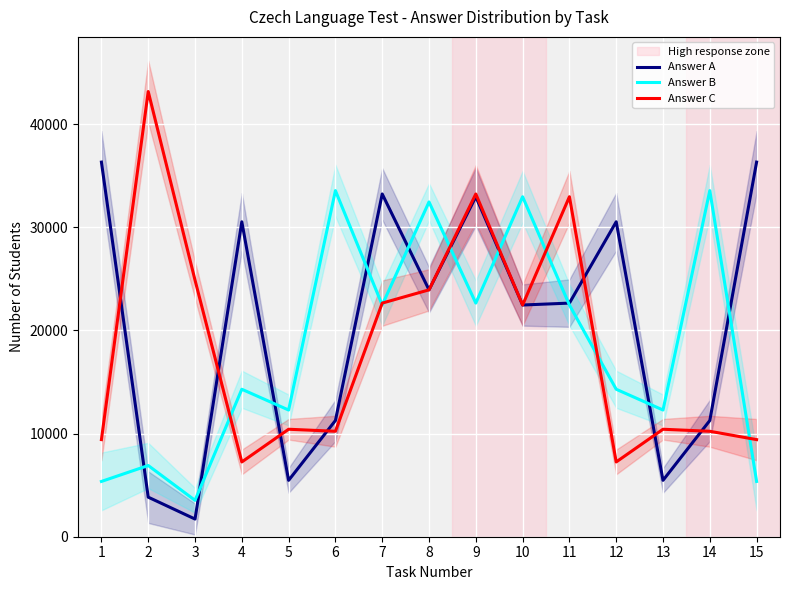

How many values in the Answer C series exceed 10418?

7